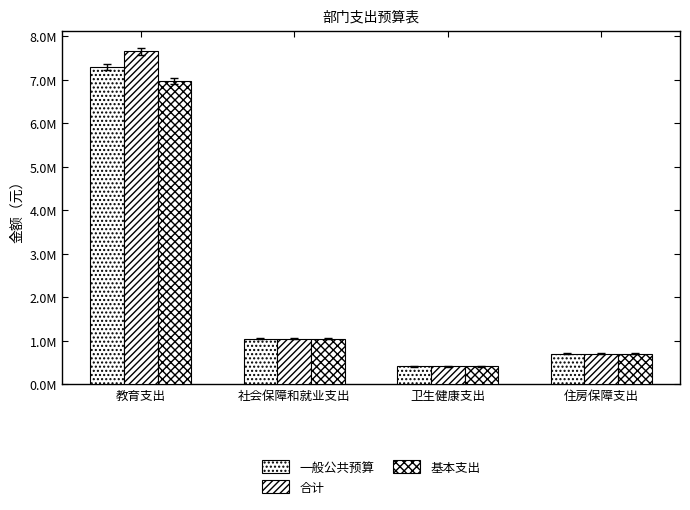

At 卫生健康支出, list the series in order from smallest to largest.

一般公共预算, 合计, 基本支出